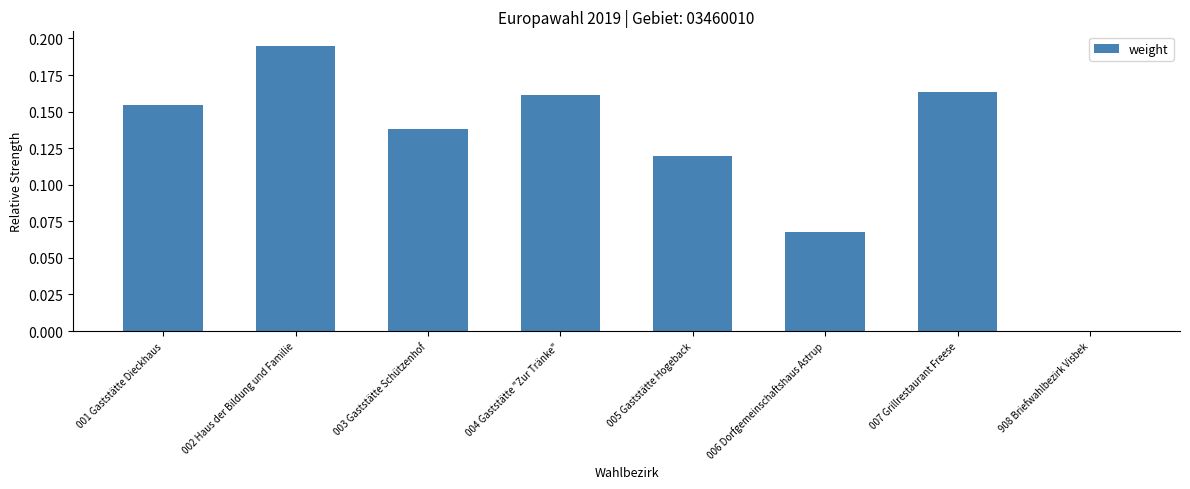

Which has a higher value, 006 Dorfgemeinschaftshaus Astrup or 003 Gaststätte Schützenhof?

003 Gaststätte Schützenhof